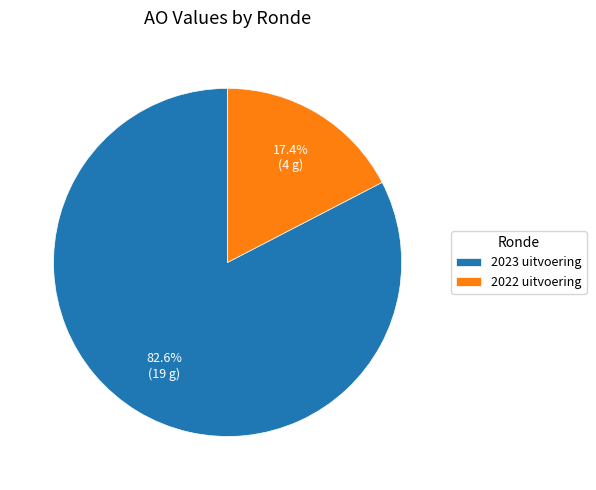

Approximately how many times larger is the value at 2022 uitvoering compared to 2023 uitvoering?

0.2